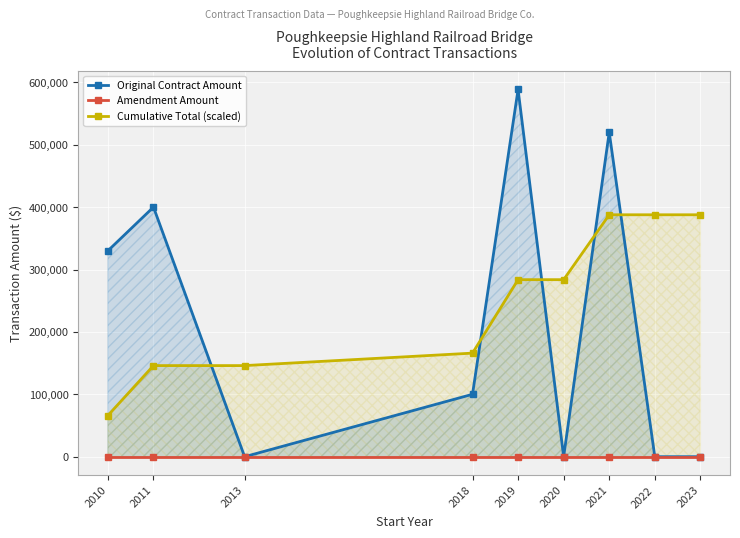

List the series in order of their peak value, highest first.

Original Contract Amount, Cumulative Total (scaled), Amendment Amount